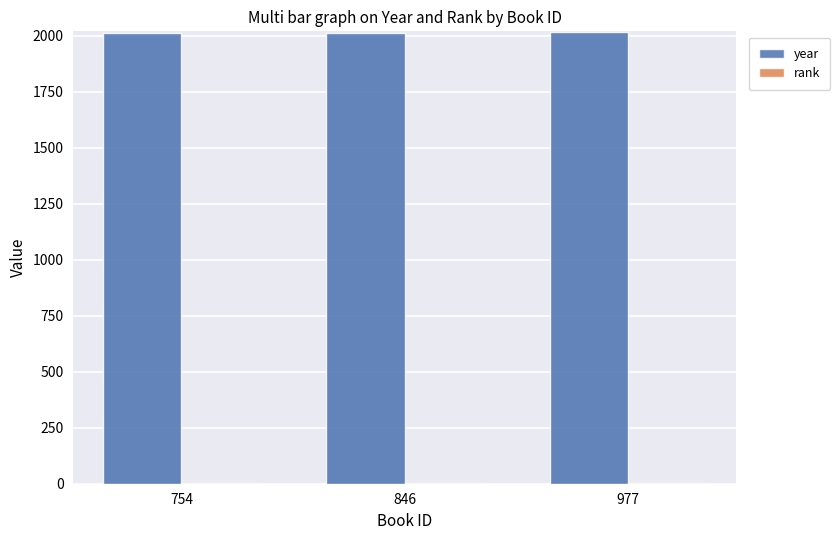

What is the sum of all year values?

6041